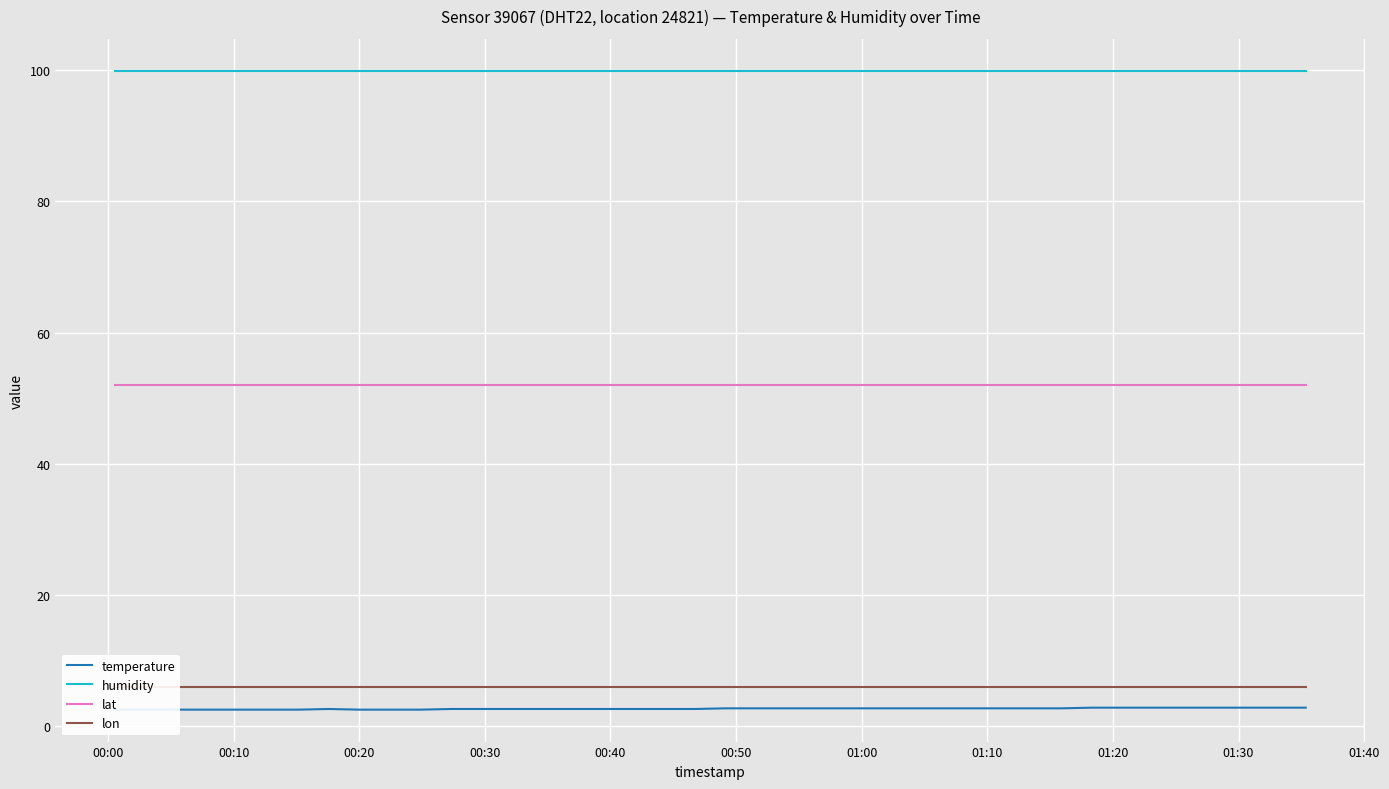

What is the sum of all temperature values?

105.8